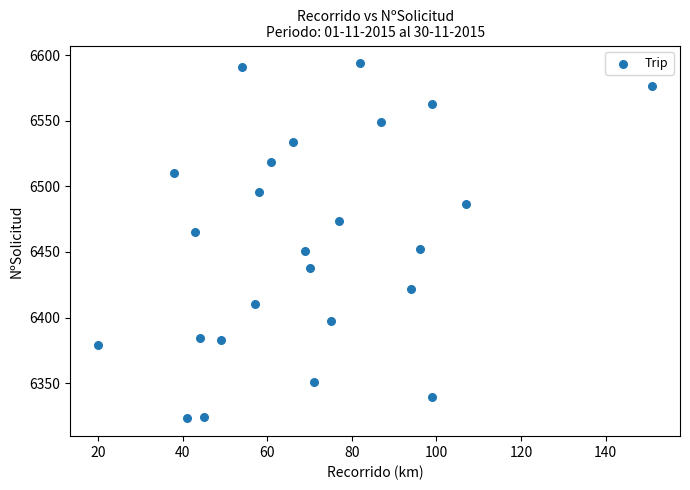

What is the range of X values (max minus min)?

131